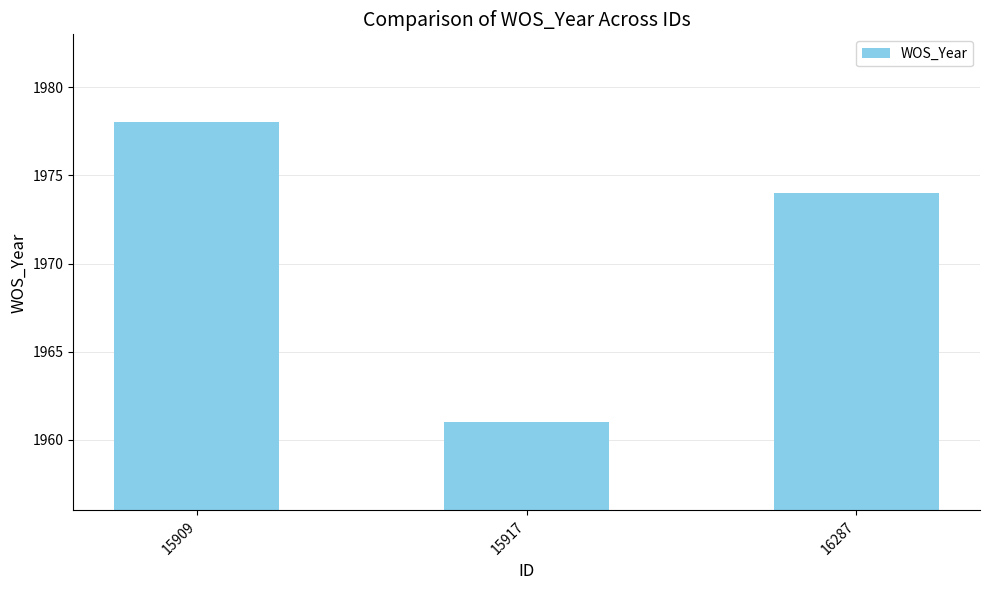

What is the ratio of the value at 15917 to the value at 16287?

1.0